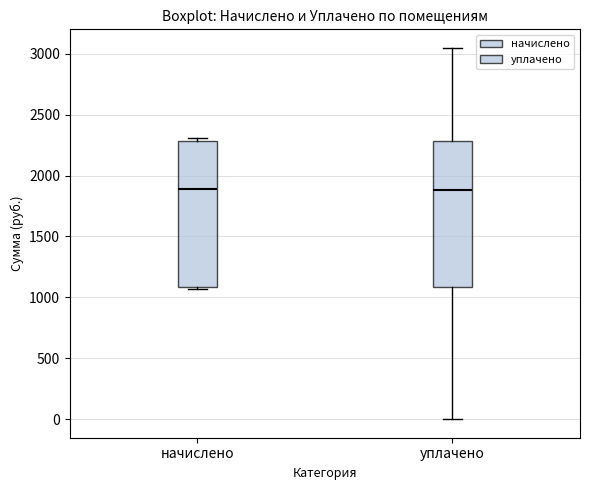

Reading left to right, transcribe this box plot: for each box, give where its median line is, the range the box spans, and where its two whiskers end, as read against the y-axis. The values are not printed on the chart, so give them approximately, as read against the axis.

начислено: median 1900, box 1100 to 2300, whiskers 1050 to 2300 (just above the box's upper edge)
уплачено: median 1900, box 1100 to 2300, whiskers 0 to 3050